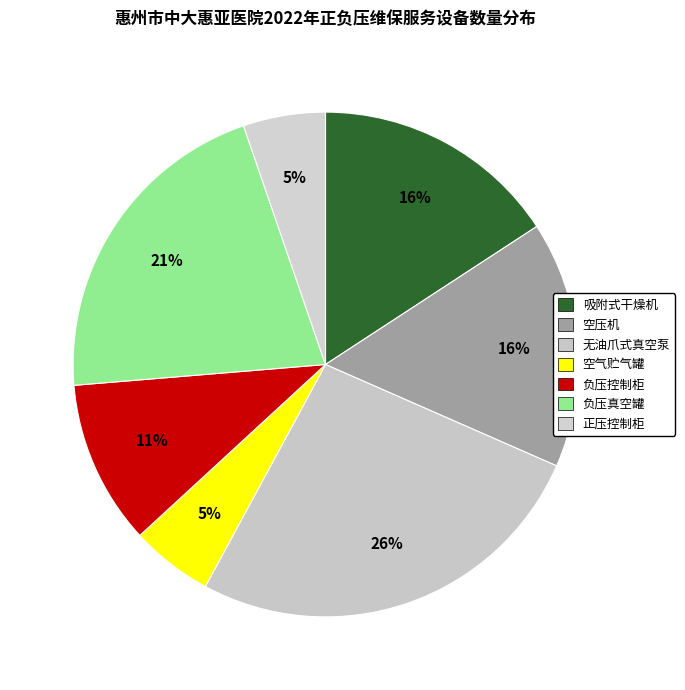

Which has a higher value, 无油爪式真空泵 or 正压控制柜?

无油爪式真空泵